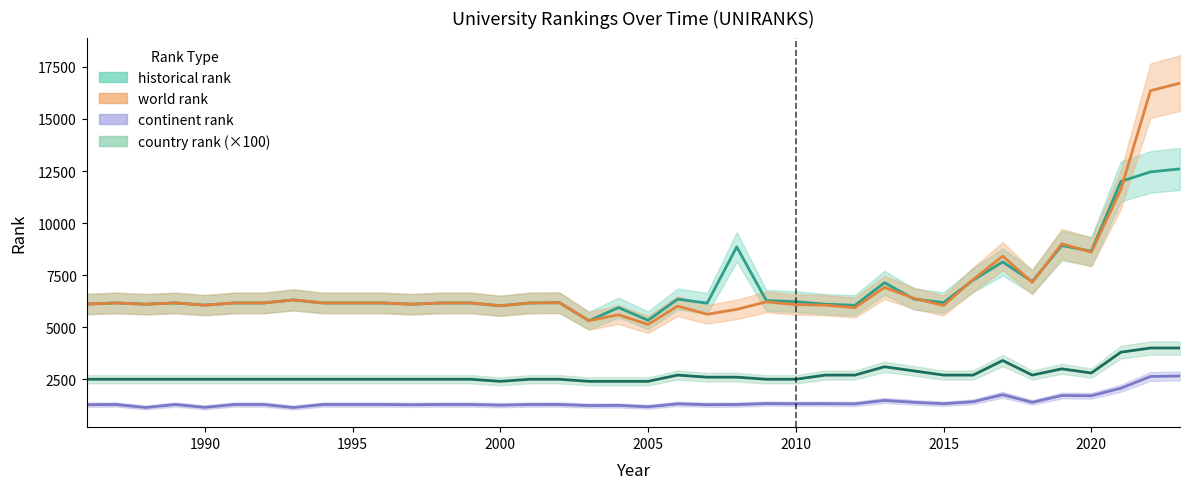

At which category does historical rank reach its first local valley?

1988